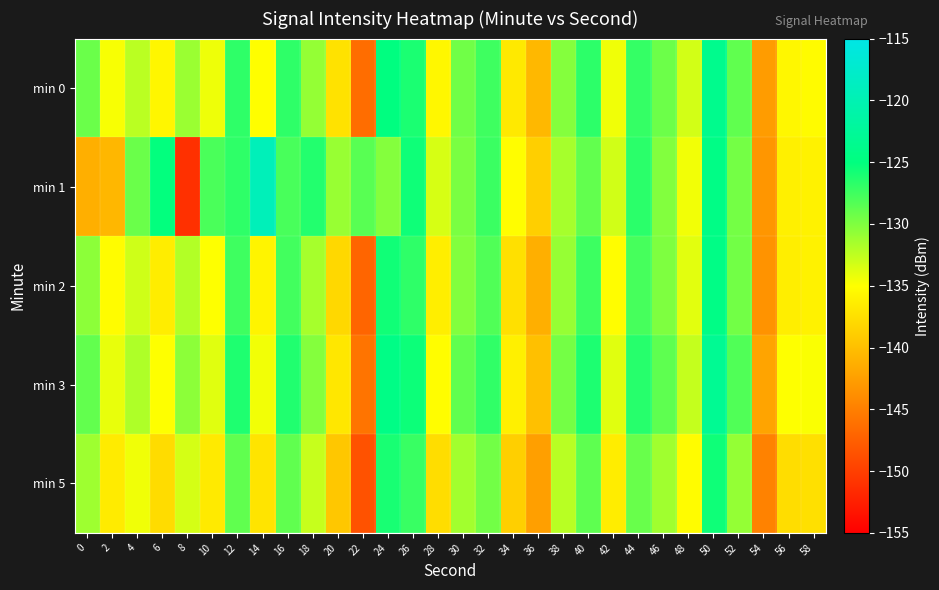

Which has a higher value, 4 or 26?

26